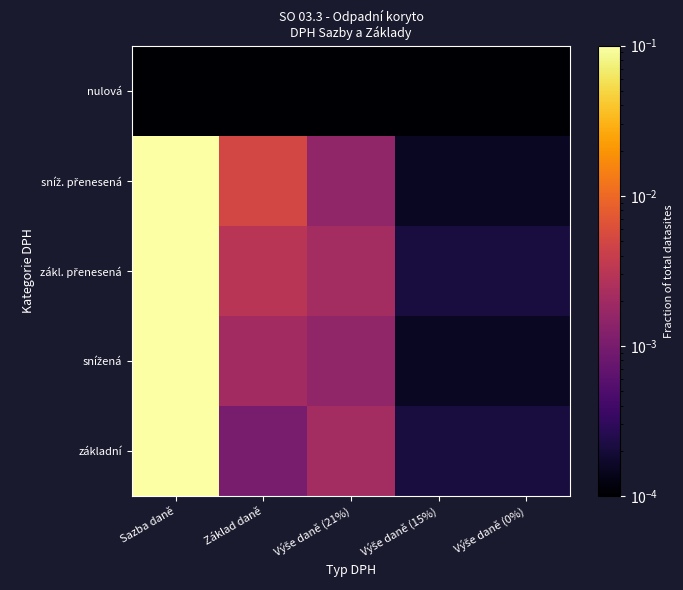

Which has a higher value, Výše daně (21%) or Výše daně (15%)?

Výše daně (21%)